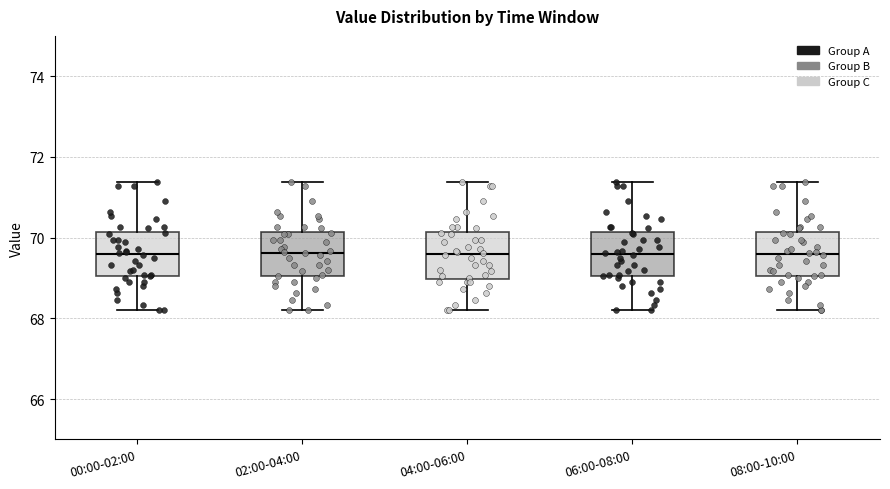

Where does the upper whisker of the box for 06:00-08:00 end on the y-axis? The values are not printed on the chart, so give them approximately, as read against the axis.

71.4